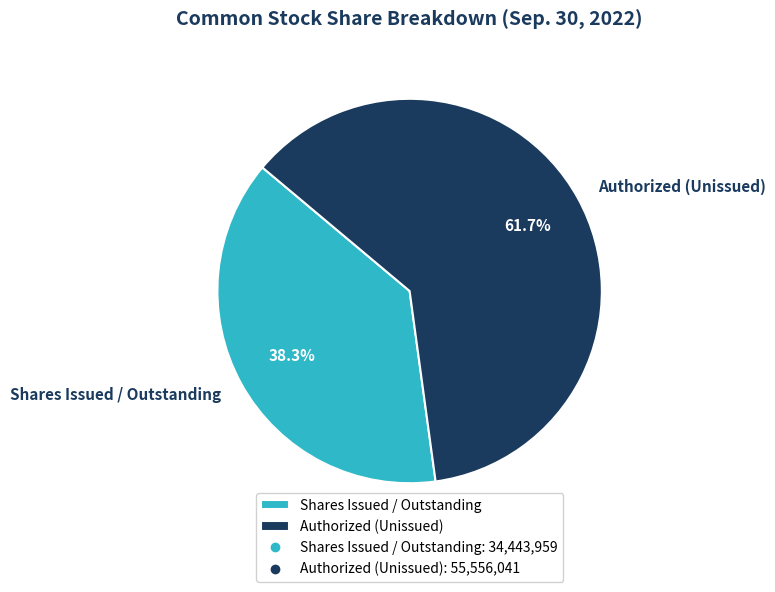

To the nearest percent, what is the difference between the largest and smallest slice percentages?

23%